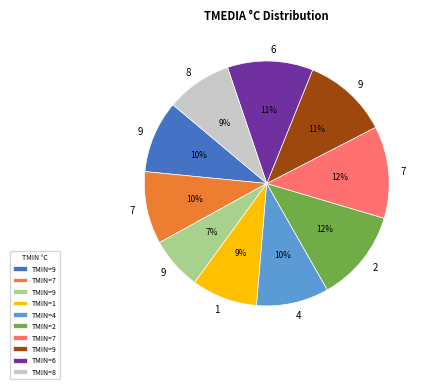

Is there any slice that represents more than half of the pie?

No